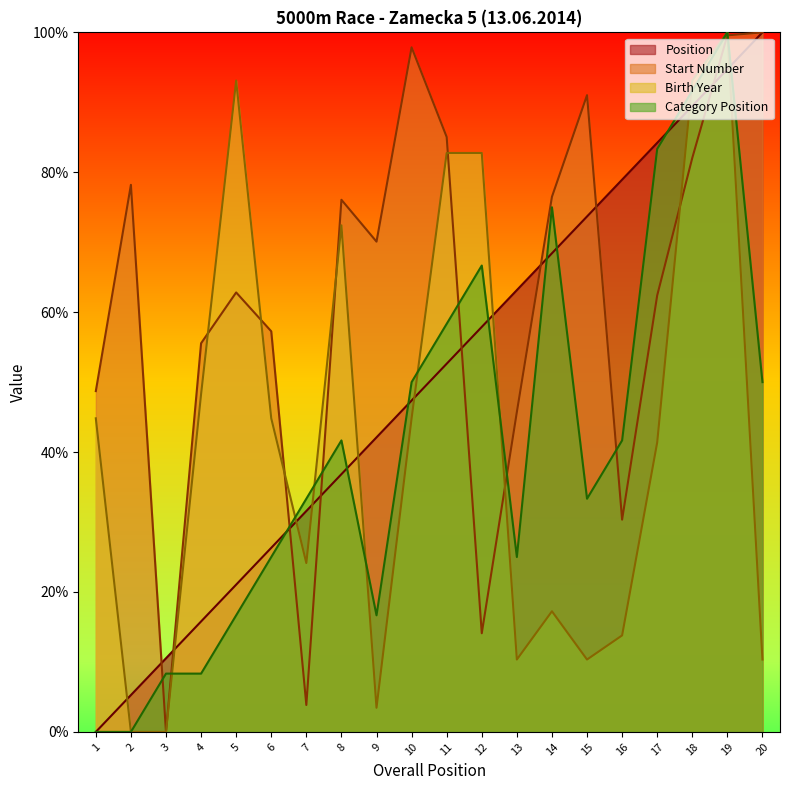

How many lines are shown in the chart?

4